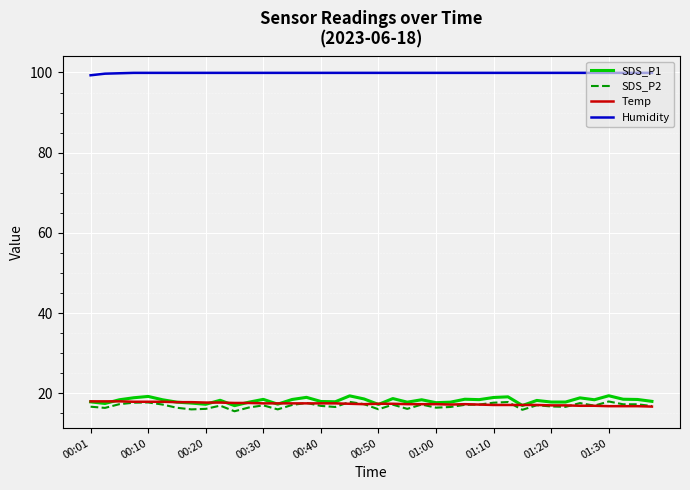

True or false: Humidity and SDS_P2 cross at least once.

False